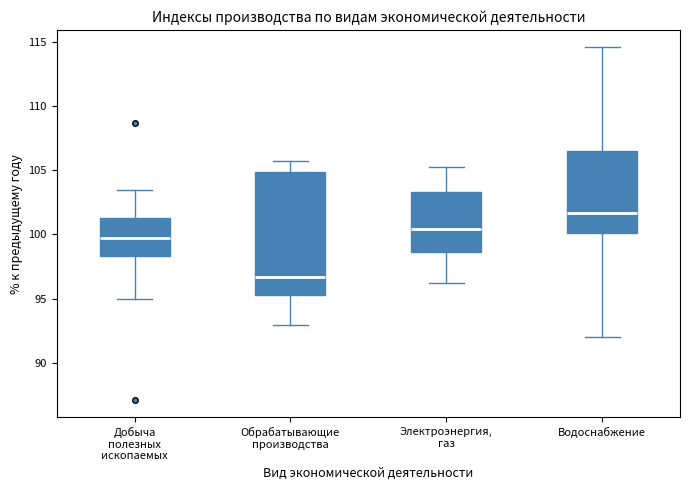

Reading left to right, read every box against the y-axis: the position of its median line, the range the box covers, and the ends of its whiskers. The values are not printed on the chart, so give them approximately, as read against the axis.

Добыча полезных ископаемых: median 99.5, box 98.5 to 101.5, whiskers 95.0 to 103.5
Обрабатывающие производства: median 96.5, box 95.5 to 105.0, whiskers 93.0 to 105.5
Электроэнергия, газ: median 100.5, box 98.5 to 103.5, whiskers 96.0 to 105.5
Водоснабжение: median 101.5, box 100.0 to 106.5, whiskers 92.0 to 114.5